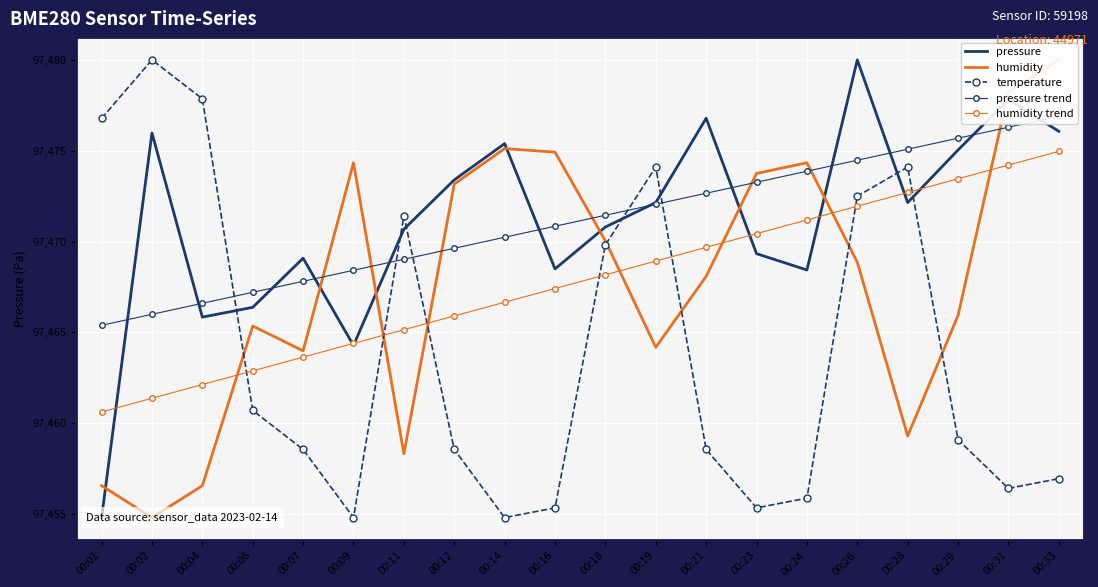

What is the total value across all series at 00:09?

487326.2